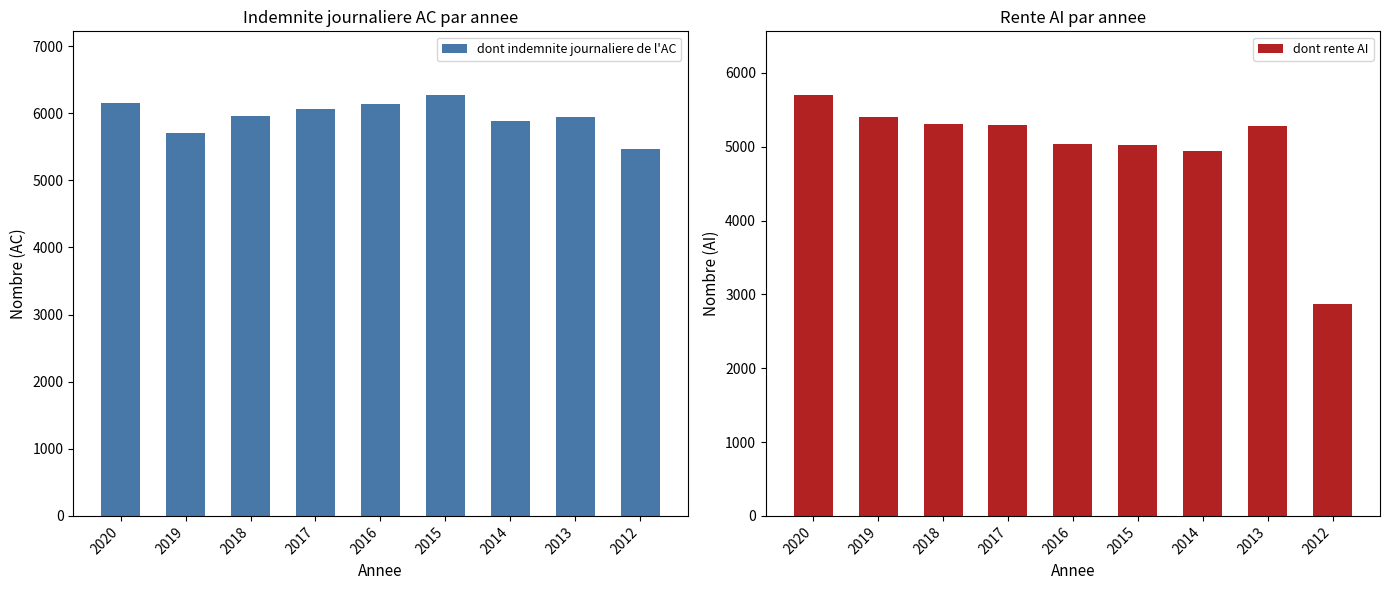

Which has a higher value, 2017 or 2018?

2017